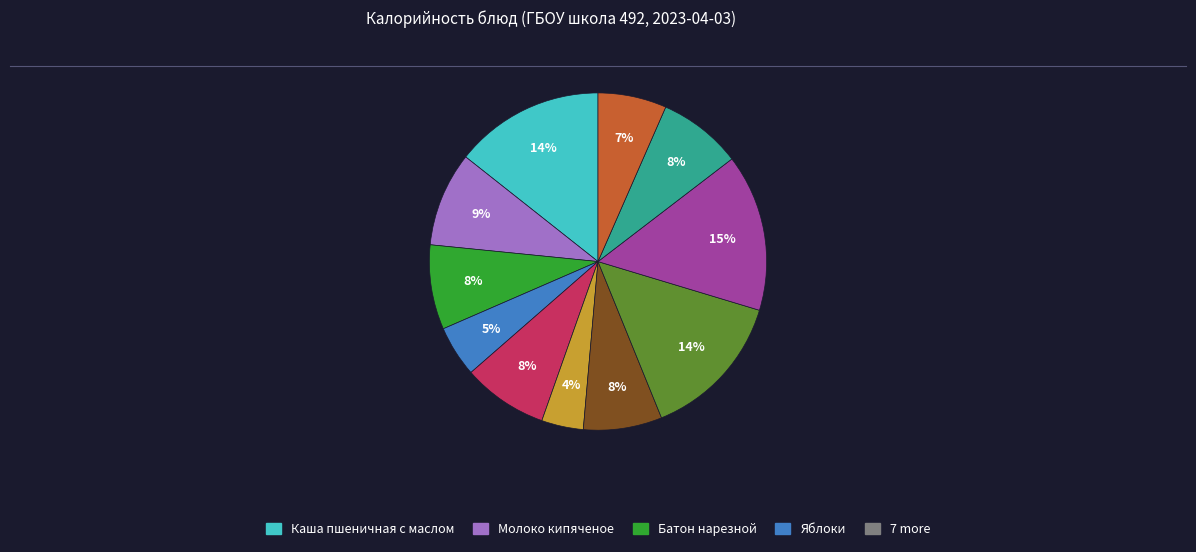

To the nearest percent, what is the difference between the largest and smallest slice percentages?

11%